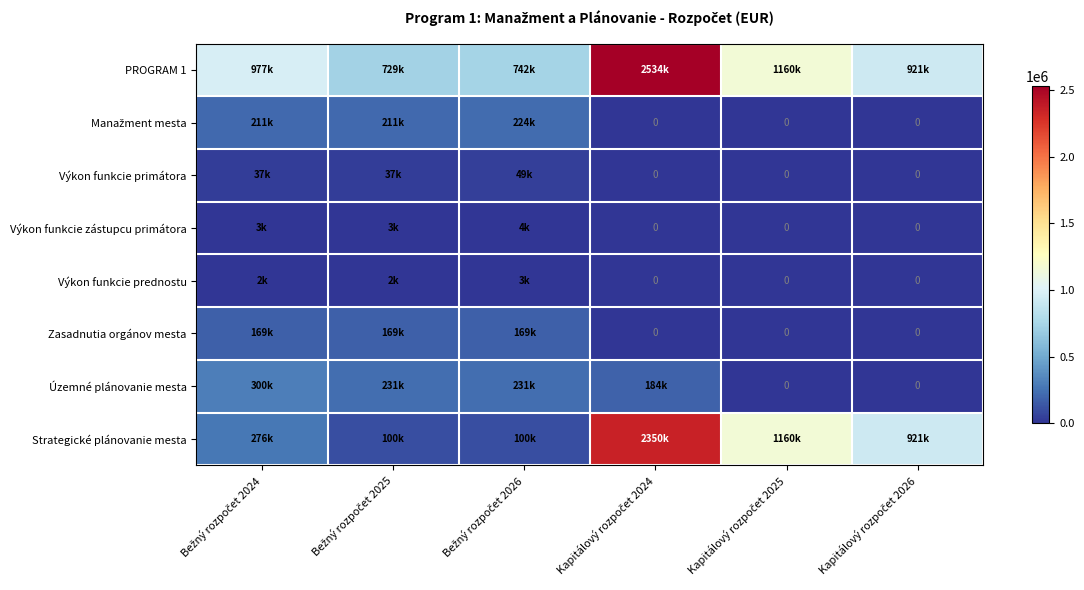

What is the average value of the Územné plánovanie mesta series?

157667